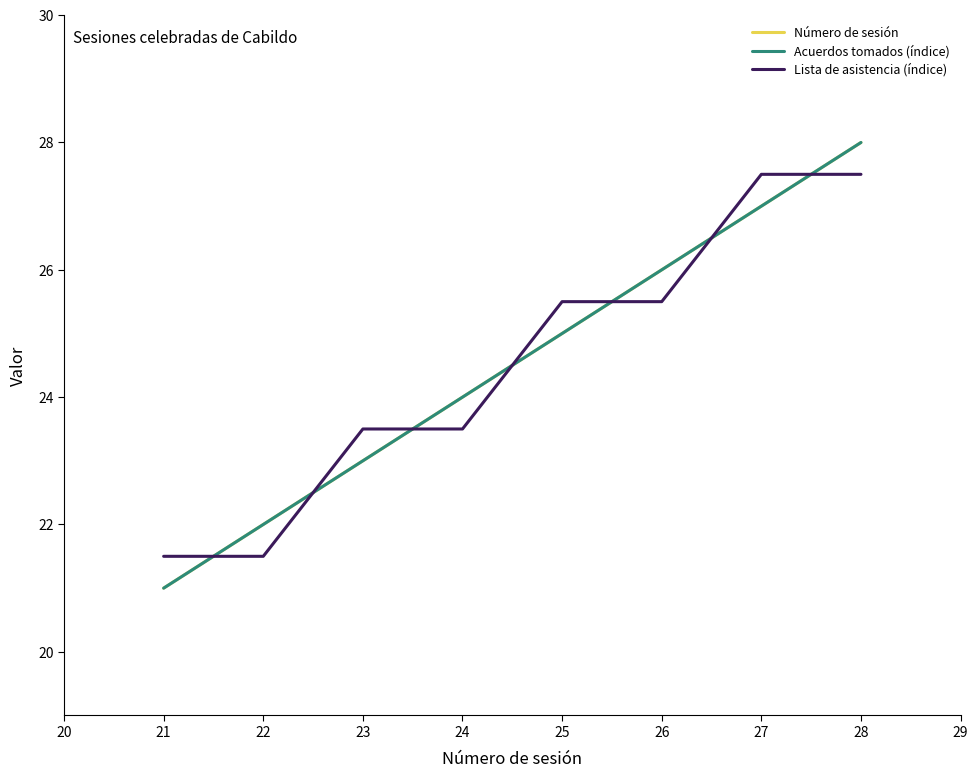

What is the difference between the maximum and minimum values in the Número de sesión series?

7.0